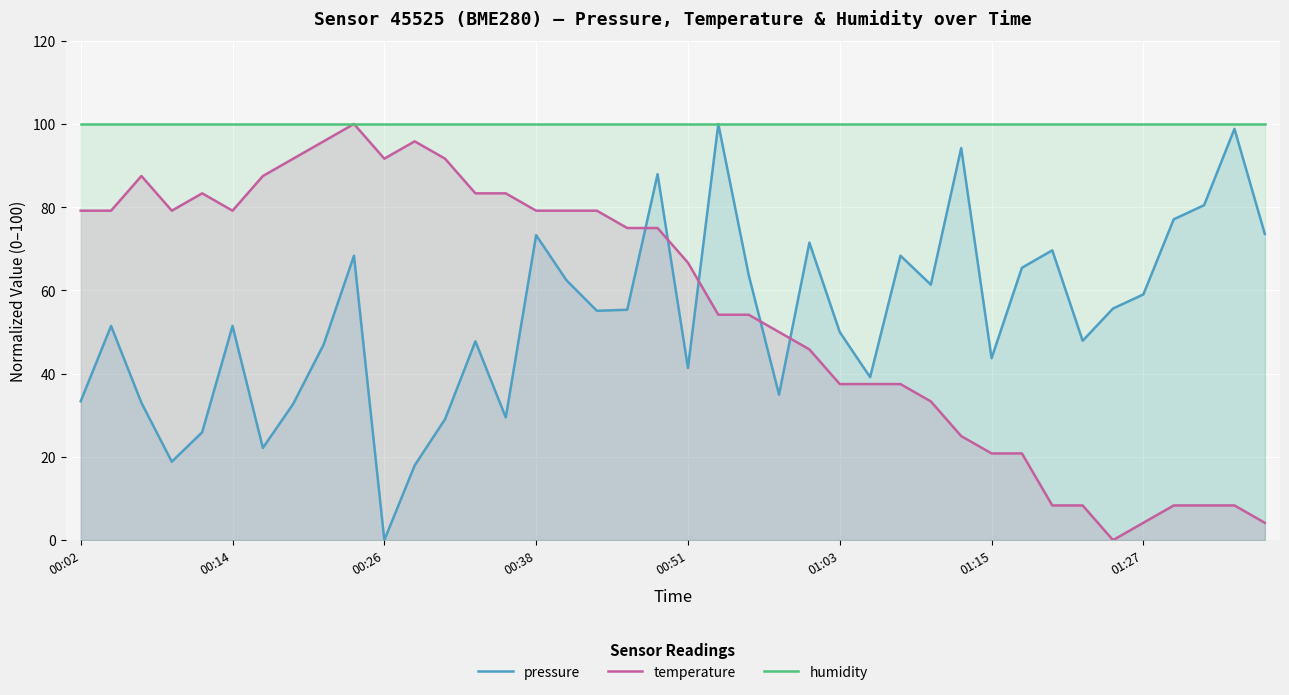

In temperature, how many points are higher than both neighbors (excluding endpoints)?

4